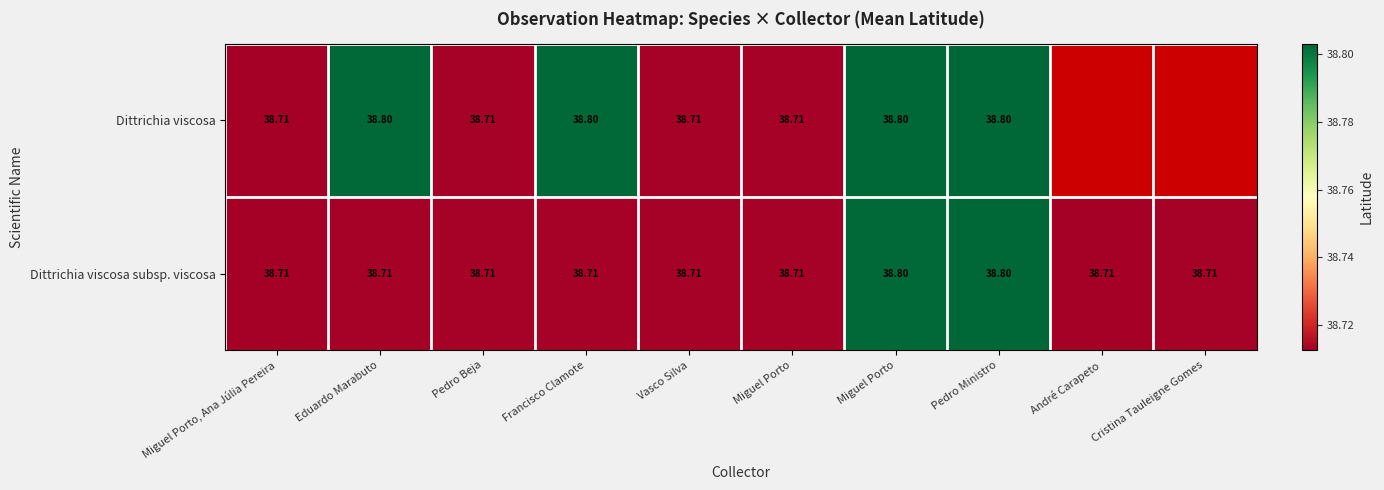

What is the maximum value shown in the chart?

38.8